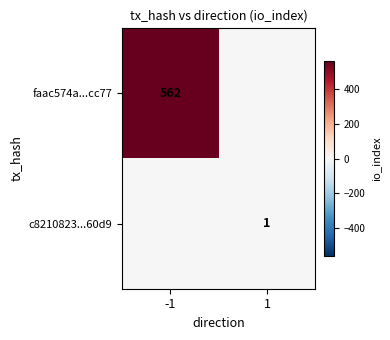

The faac574a...cc77 series shows 562 at -1. True or false?

True